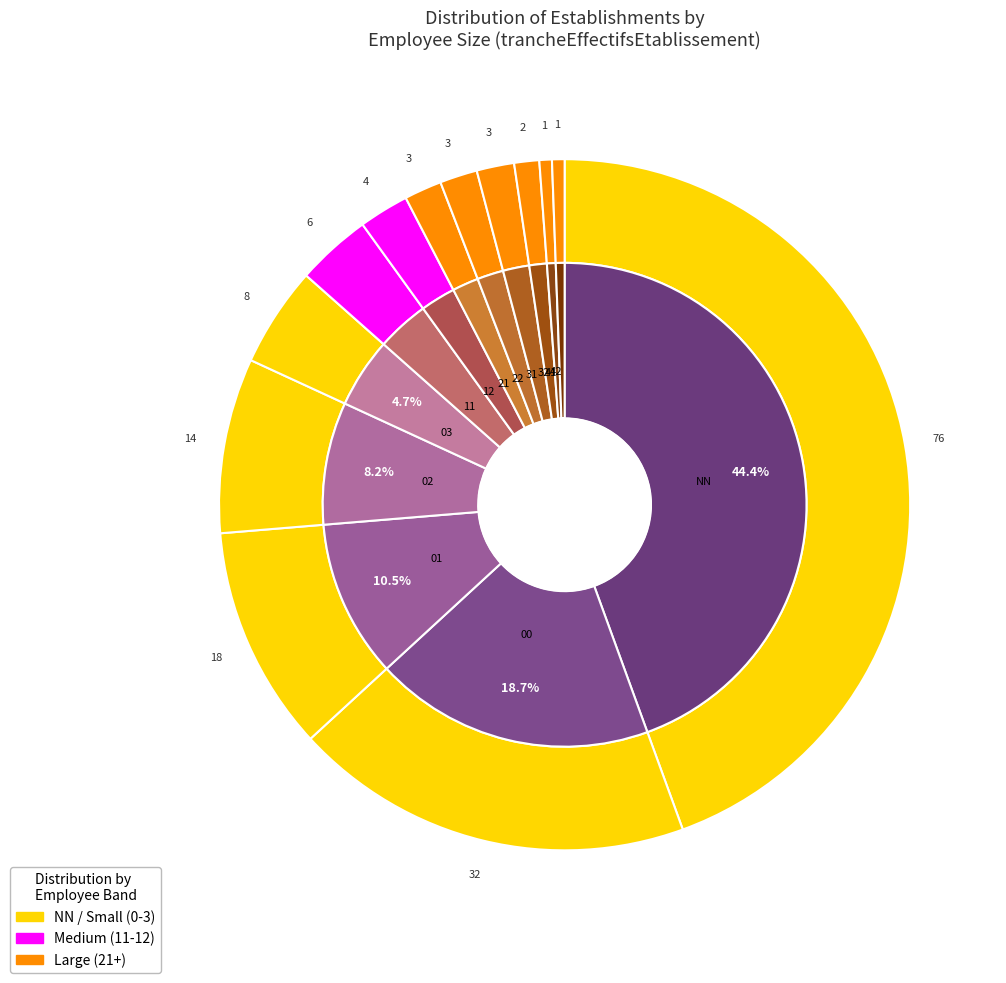

Combined, what portion of the pie is 11 and 42?

4.1%